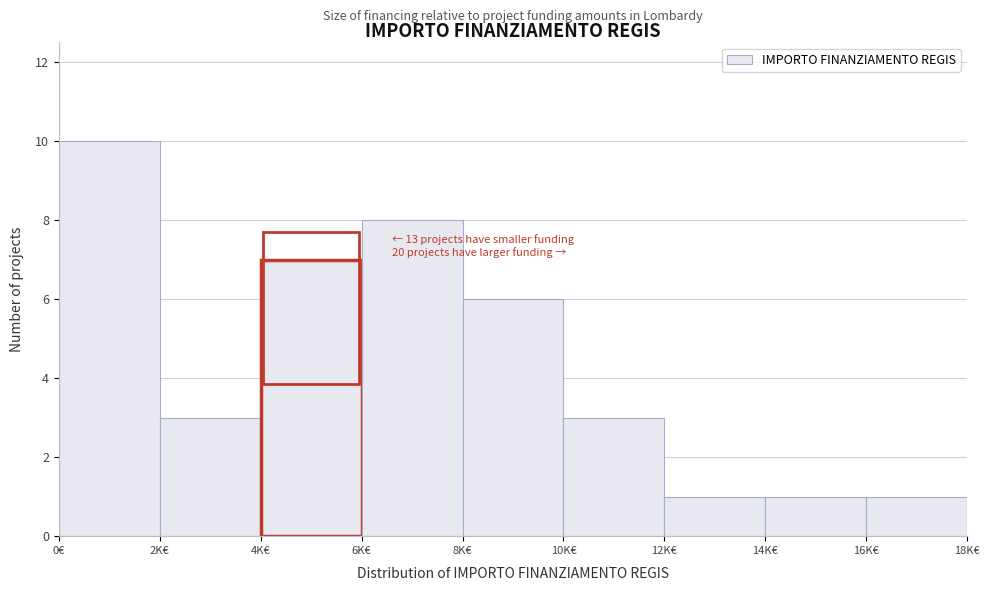

Reading right to left, what are all the values shown in this chart?

1	1	1	3	6	8	7	3	10